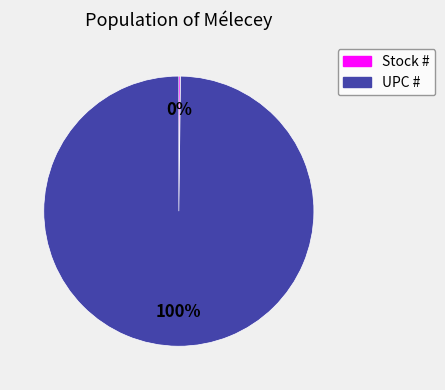

The UPC # slice represents 100% of the pie. True or false?

True